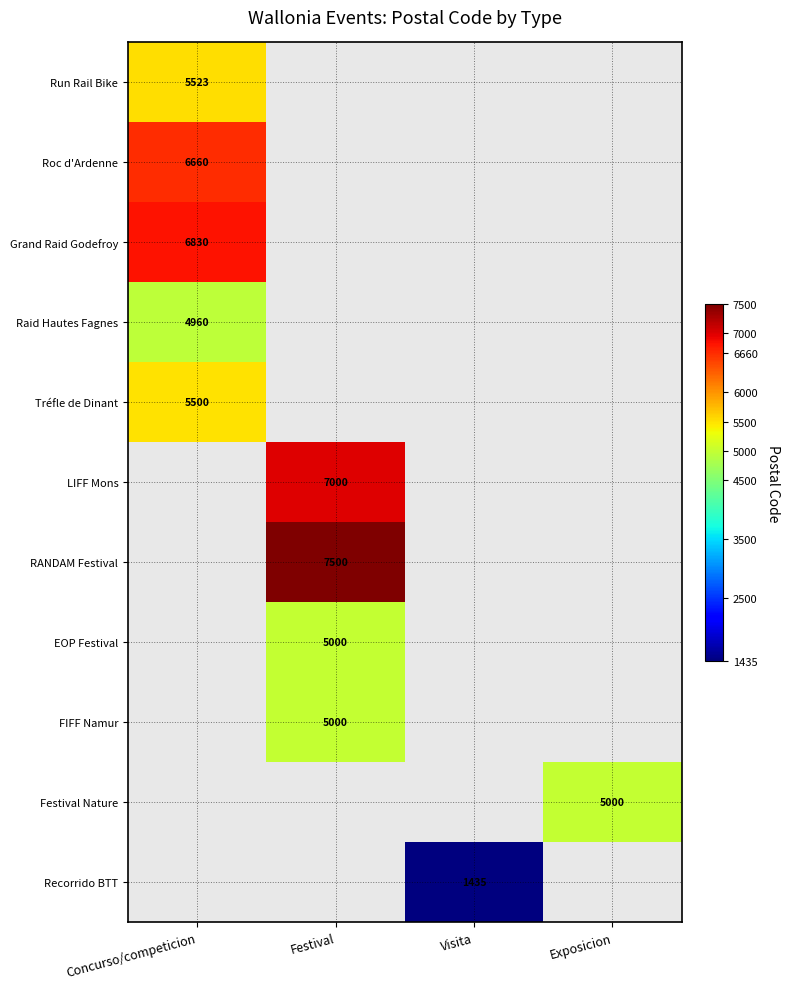

Is it true that LIFF Mons equals 9131 at Festival?

False